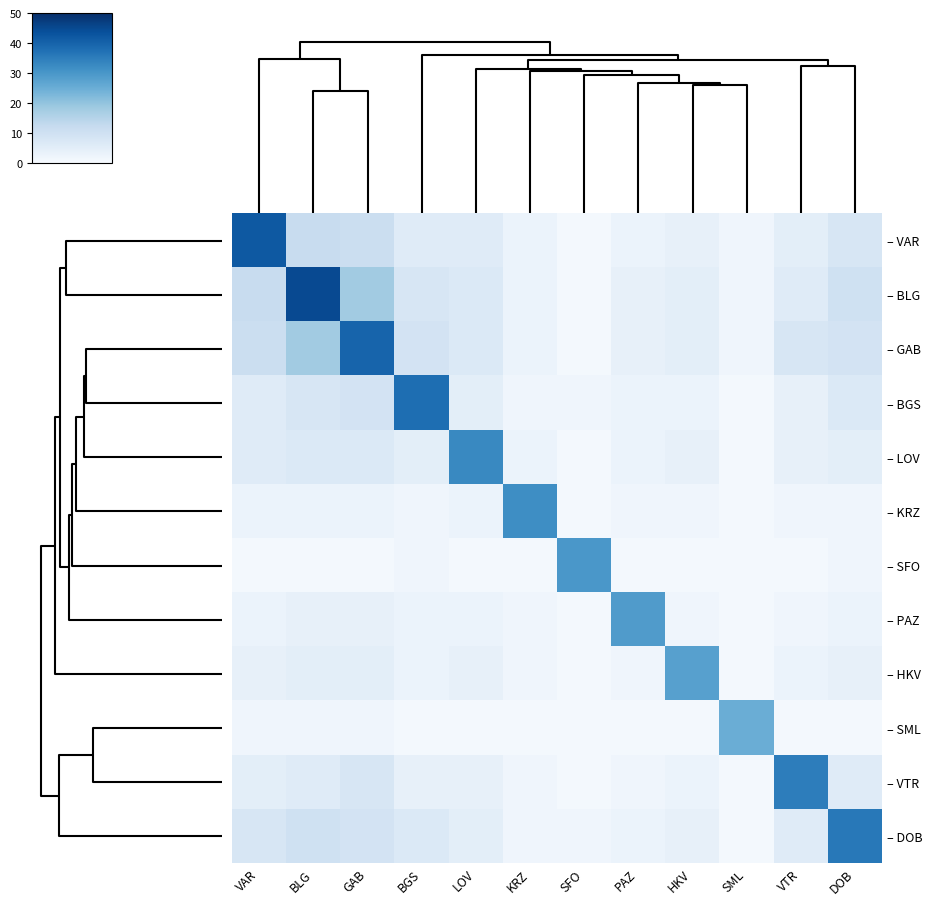

Reading left to right, what are all the values shown in this chart?

– VAR: VAR=42	BLG=12	GAB=11	BGS=6	LOV=6	KRZ=3	SFO=1	PAZ=3	HKV=4	SML=2	VTR=5	DOB=8
– BLG: VAR=12	BLG=45	GAB=18	BGS=8	LOV=7	KRZ=3	SFO=1	PAZ=4	HKV=5	SML=2	VTR=6	DOB=10
– GAB: VAR=11	BLG=18	GAB=40	BGS=9	LOV=7	KRZ=3	SFO=1	PAZ=4	HKV=5	SML=2	VTR=8	DOB=9
– BGS: VAR=6	BLG=8	GAB=9	BGS=38	LOV=5	KRZ=2	SFO=2	PAZ=3	HKV=3	SML=1	VTR=4	DOB=7
– LOV: VAR=6	BLG=7	GAB=7	BGS=5	LOV=33	KRZ=3	SFO=1	PAZ=3	HKV=4	SML=1	VTR=4	DOB=5
– KRZ: VAR=3	BLG=3	GAB=3	BGS=2	LOV=3	KRZ=32	SFO=1	PAZ=2	HKV=2	SML=1	VTR=2	DOB=2
– SFO: VAR=1	BLG=1	GAB=1	BGS=2	LOV=1	KRZ=1	SFO=30	PAZ=1	HKV=1	SML=1	VTR=1	DOB=2
– PAZ: VAR=3	BLG=4	GAB=4	BGS=3	LOV=3	KRZ=2	SFO=1	PAZ=29	HKV=2	SML=1	VTR=2	DOB=3
– HKV: VAR=4	BLG=5	GAB=5	BGS=3	LOV=4	KRZ=2	SFO=1	PAZ=2	HKV=28	SML=1	VTR=3	DOB=4
– SML: VAR=2	BLG=2	GAB=2	BGS=1	LOV=1	KRZ=1	SFO=1	PAZ=1	HKV=1	SML=25	VTR=1	DOB=1
– VTR: VAR=5	BLG=6	GAB=8	BGS=4	LOV=4	KRZ=2	SFO=1	PAZ=2	HKV=3	SML=1	VTR=35	DOB=6
– DOB: VAR=8	BLG=10	GAB=9	BGS=7	LOV=5	KRZ=2	SFO=2	PAZ=3	HKV=4	SML=1	VTR=6	DOB=36